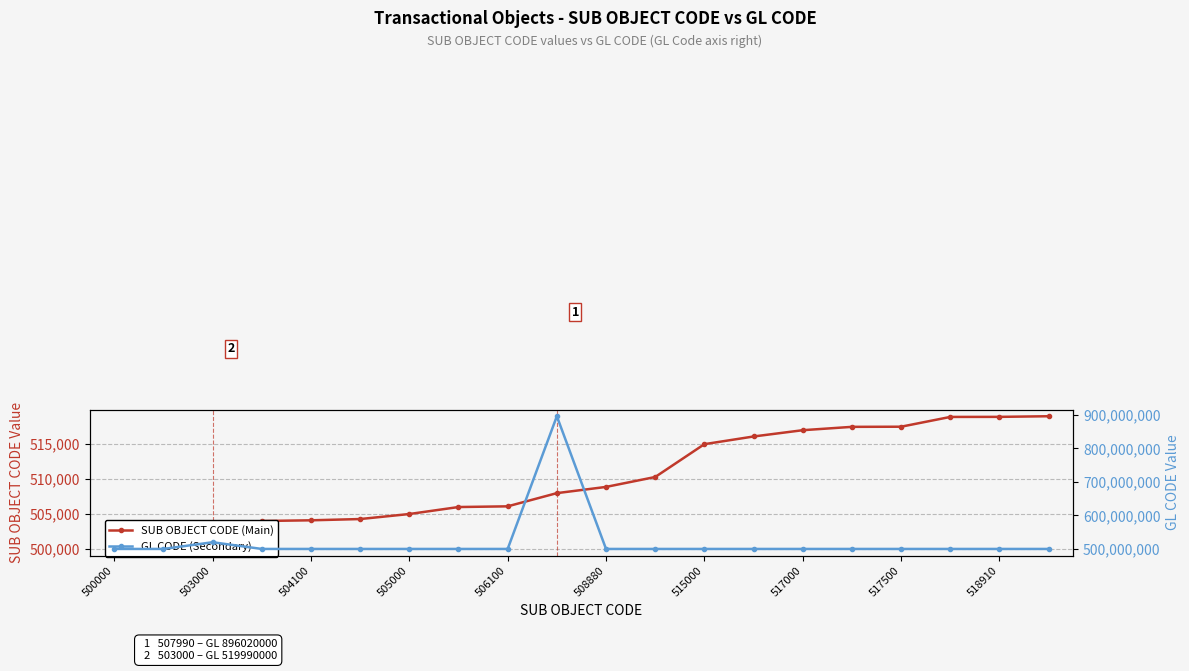

Between 11 and 12, which is larger?

12